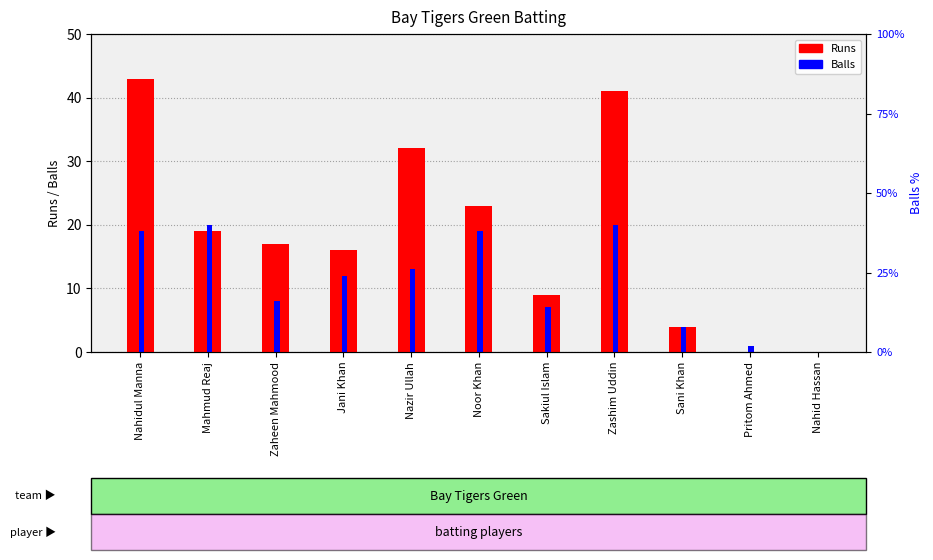

At Sani Khan, list the series in order from largest to smallest.

Runs, Balls